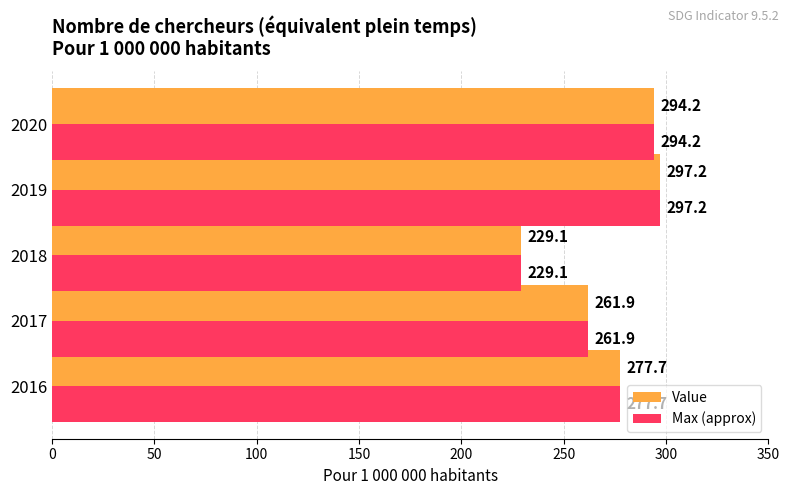

Which category has the lowest value in the Max (approx) series?

2018